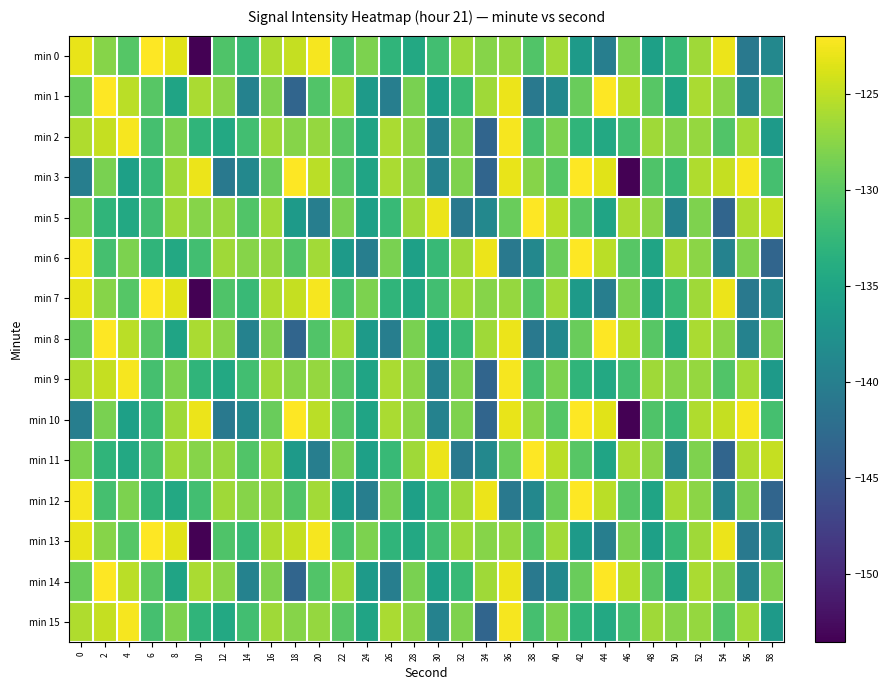

What is the difference between the highest and lowest values at 6?

10.9